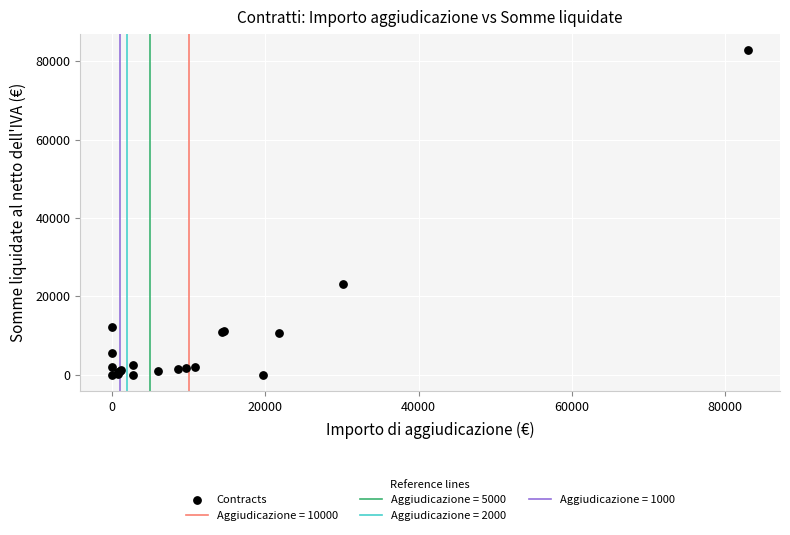

What Y value in the scatter plot is closest to 41397?

23024.4